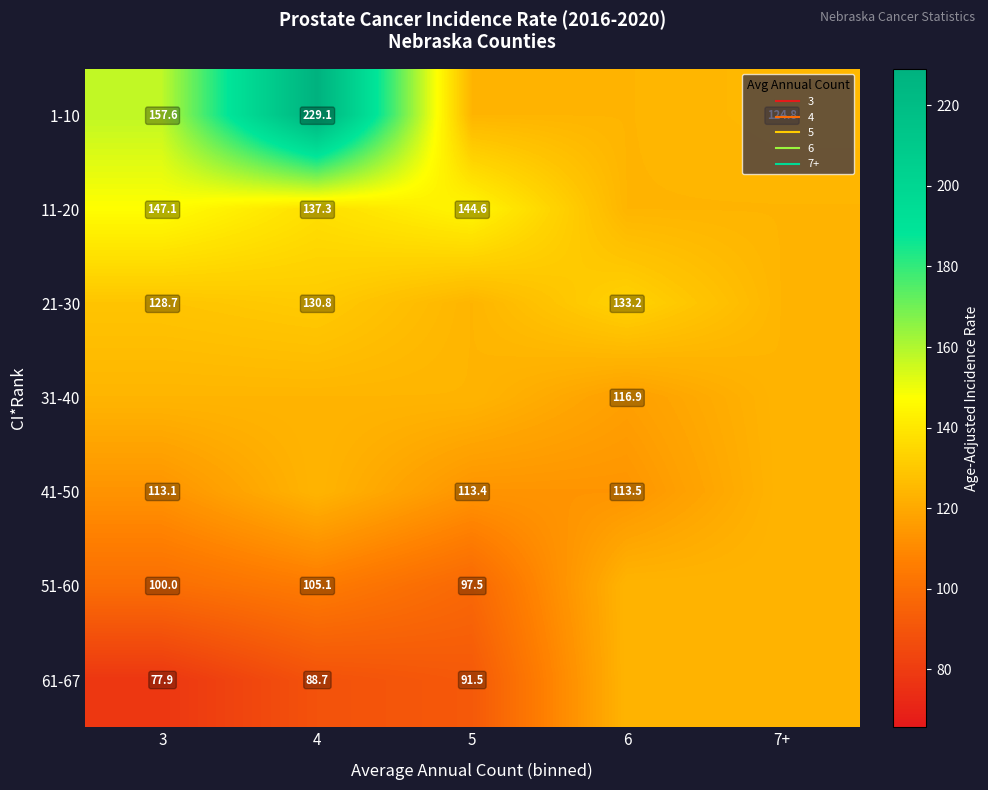

What is the maximum value shown in the chart?

229.1